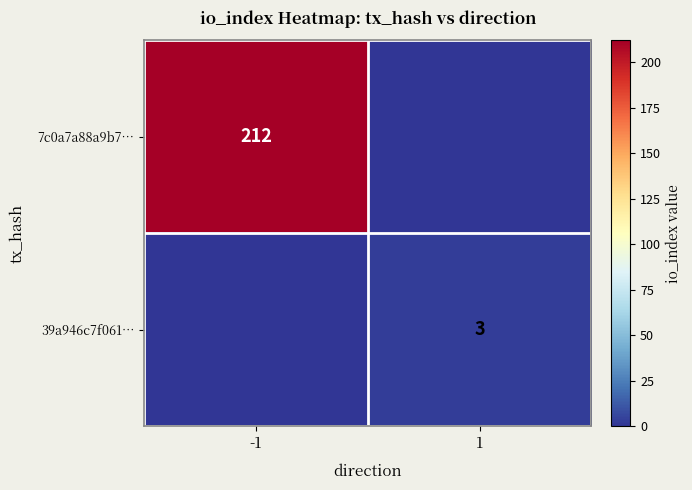

True or false: 39a946c7f061… has a value of 3 at 1.

True